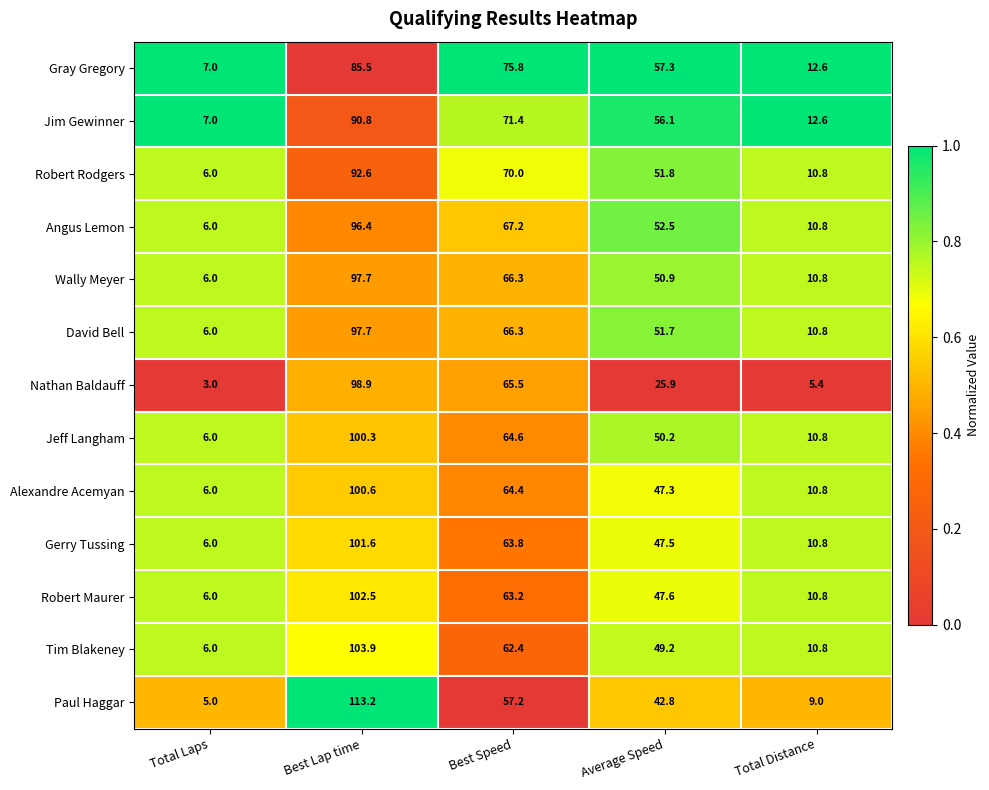

What is the difference between the maximum and minimum values in the Paul Haggar series?

108.2